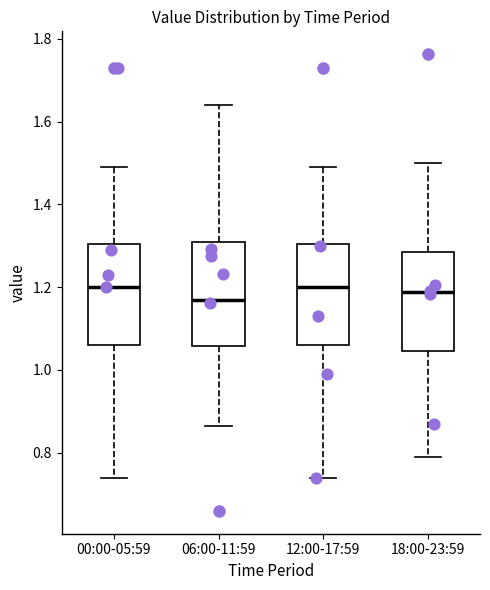

Reading left to right, read every box against the y-axis: the position of its median line, the range the box covers, and the ends of its whiskers. The values are not printed on the chart, so give them approximately, as read against the axis.

00:00-05:59: median 1.20, box 1.06 to 1.30, whiskers 0.74 to 1.50
06:00-11:59: median 1.16, box 1.06 to 1.30, whiskers 0.86 to 1.64
12:00-17:59: median 1.20, box 1.06 to 1.30, whiskers 0.74 to 1.50
18:00-23:59: median 1.18, box 1.04 to 1.28, whiskers 0.78 to 1.50